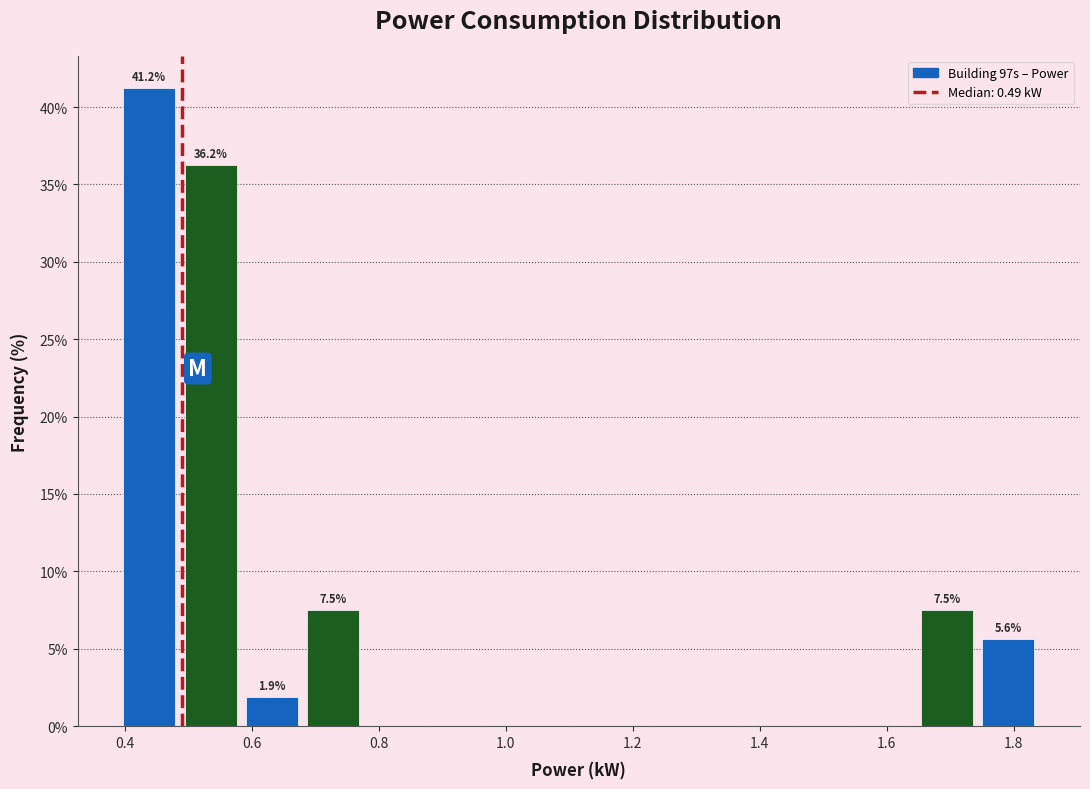

Which range on the x-axis has the tallest bar?

0.40 to 0.48